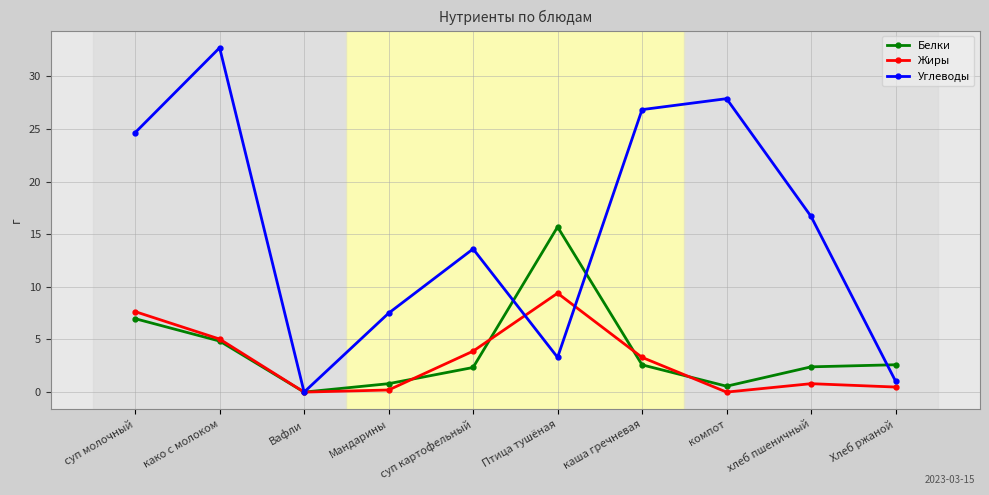

How many distinct data groups are displayed?

3